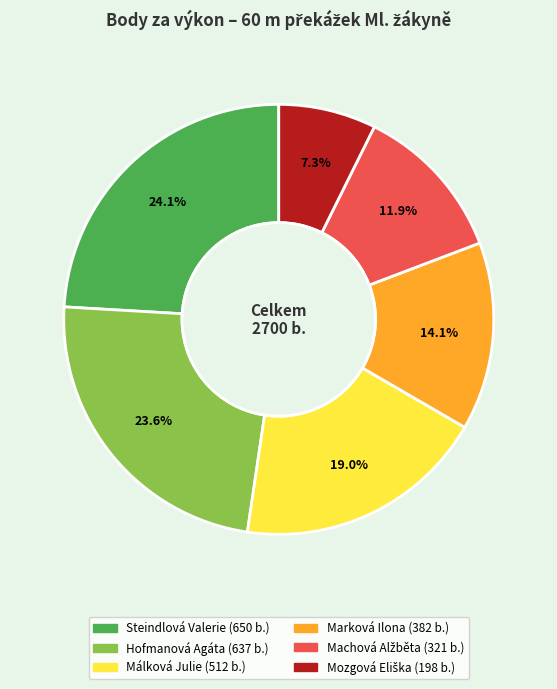

How many slices are in this pie chart?

6